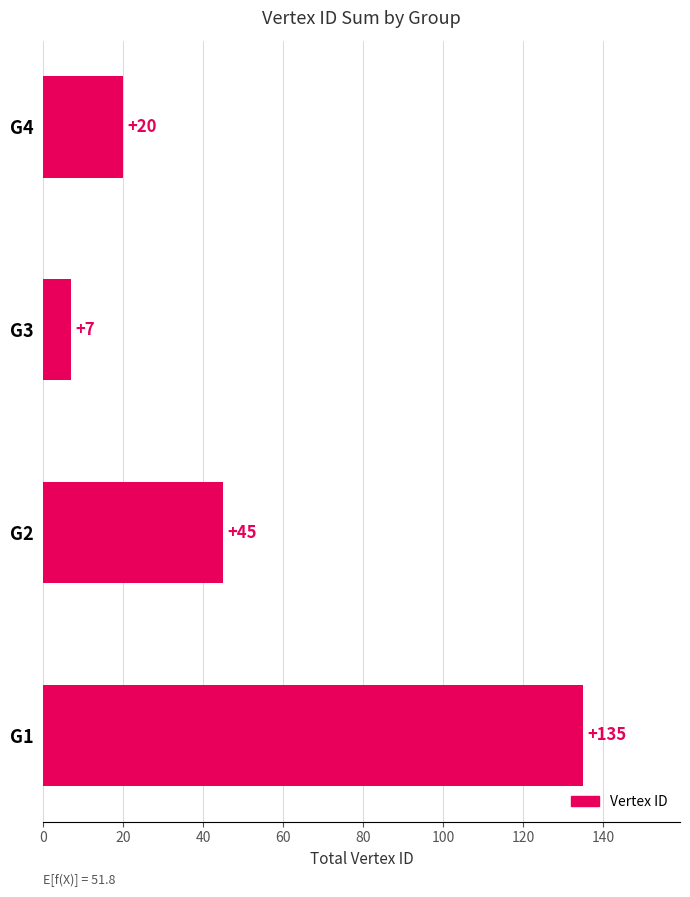

True or false: the data shows 86 at G1.

False